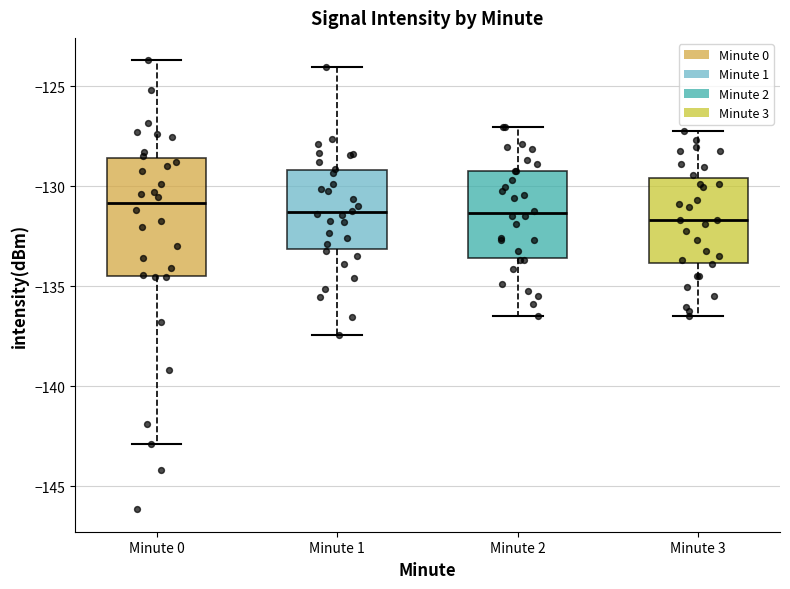

Reading left to right, read every box against the y-axis: the position of its median line, the range the box covers, and the ends of its whiskers. The values are not printed on the chart, so give them approximately, as read against the axis.

Minute 0: median -131.0, box -134.5 to -128.5, whiskers -143.0 to -123.5
Minute 1: median -131.5, box -133.0 to -129.0, whiskers -137.5 to -124.0
Minute 2: median -131.5, box -133.5 to -129.0, whiskers -136.5 to -127.0
Minute 3: median -131.5, box -134.0 to -129.5, whiskers -136.5 to -127.0